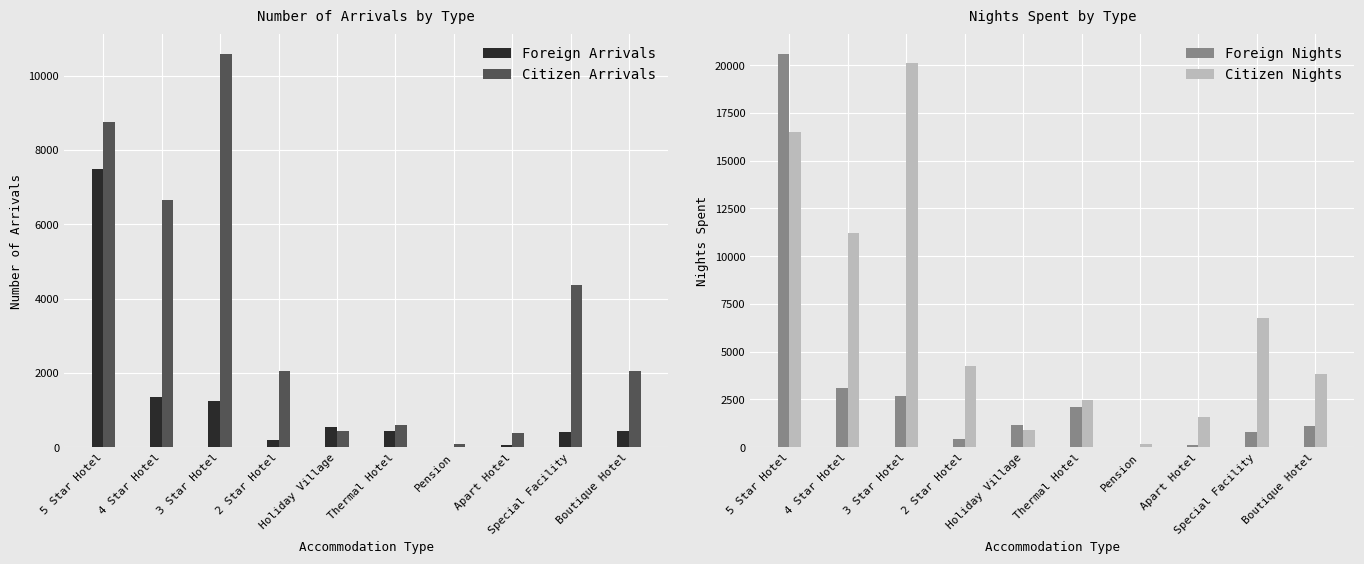

Which category has the lowest value across all series?

Pension